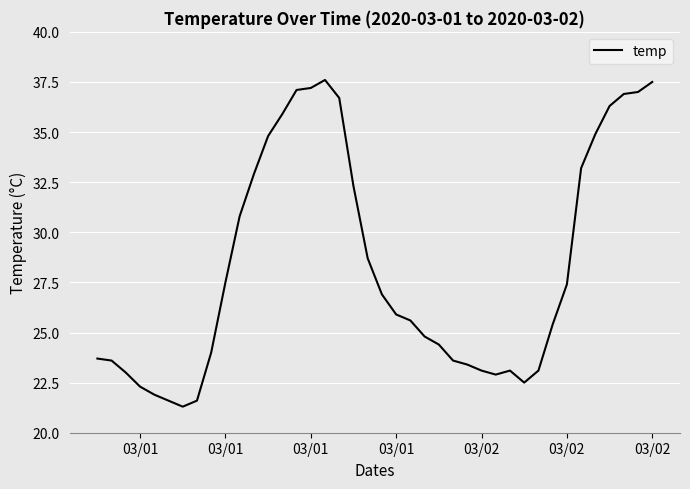

What is the minimum value shown in the chart?

21.3